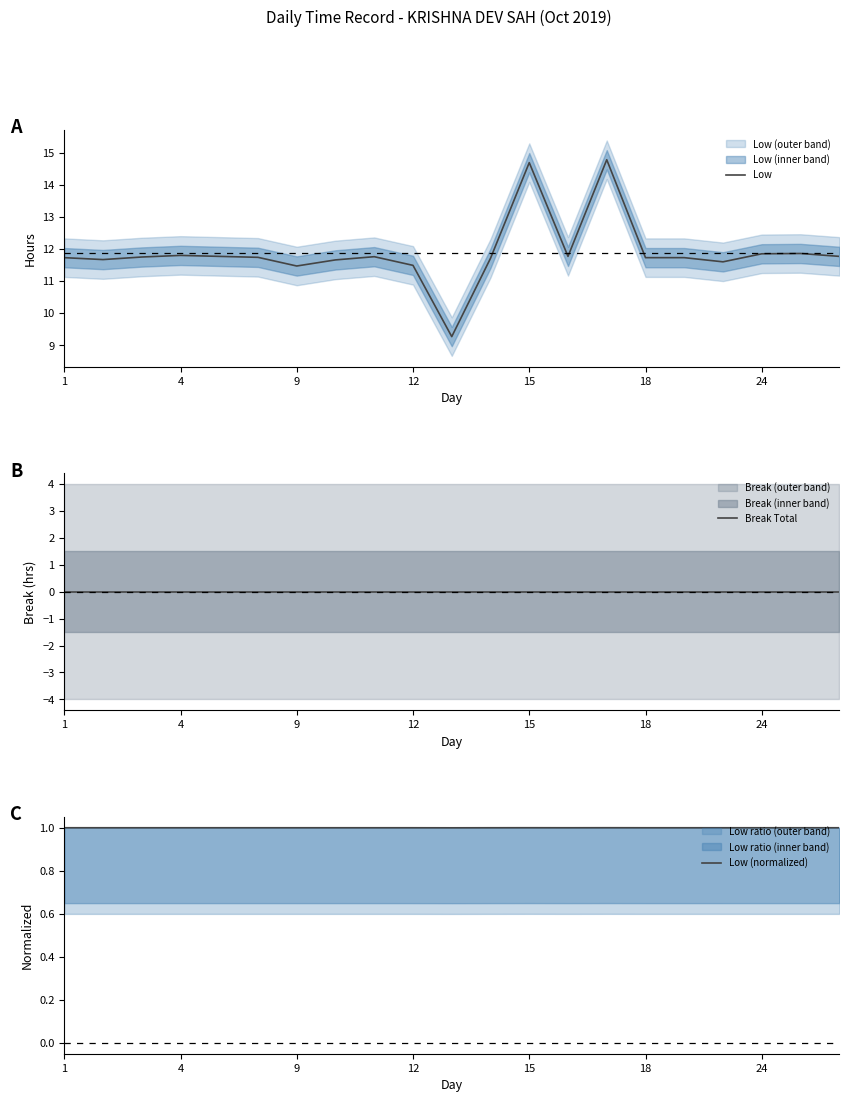

True or false: Break Total has more than 2 points higher than both neighbors.

False